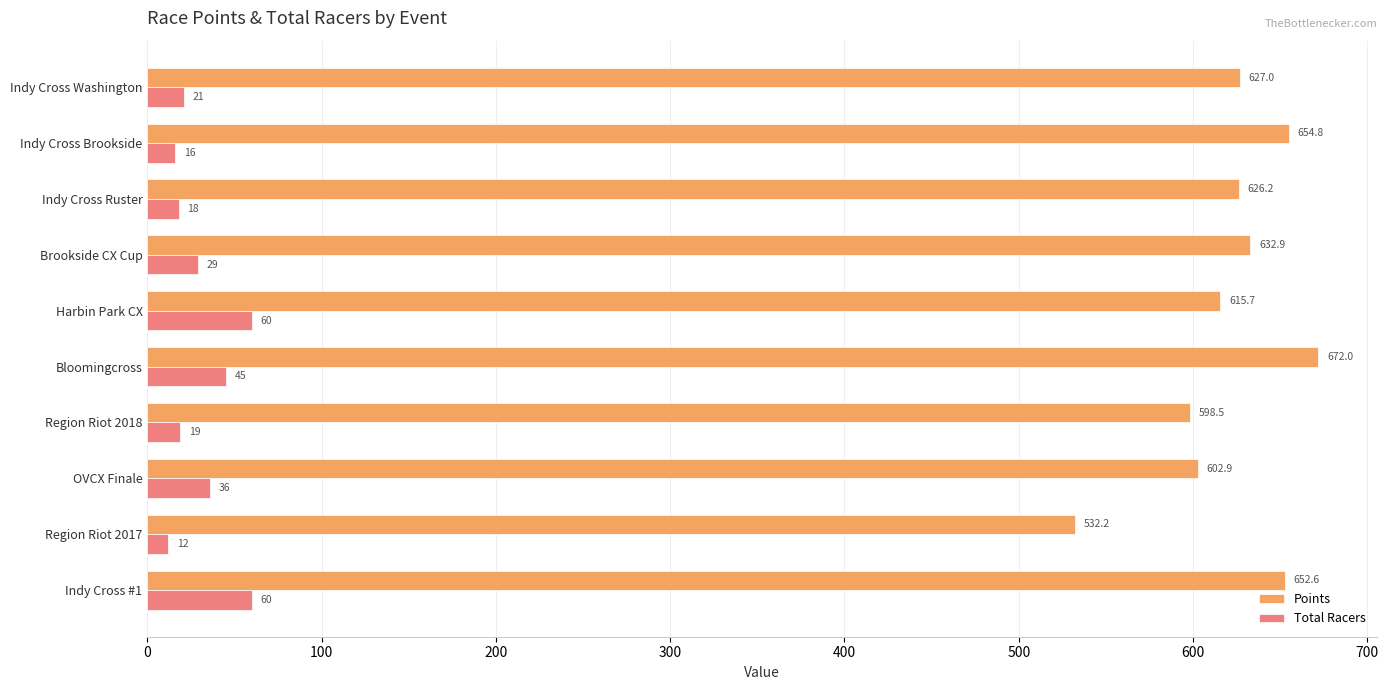

Which series changed the most between Indy Cross #1 and OVCX Finale?

Points